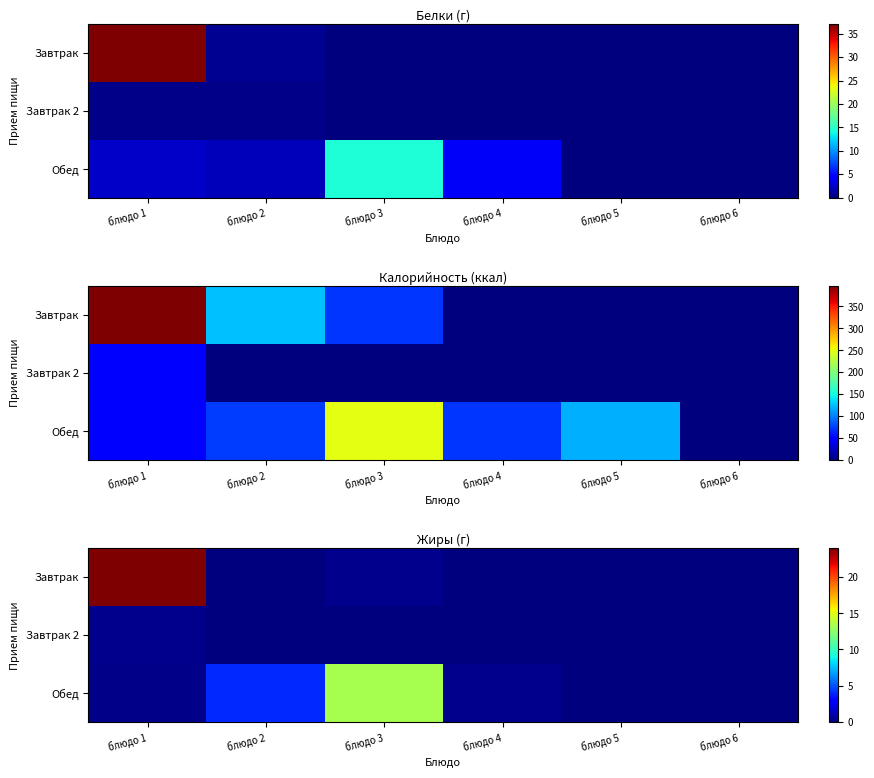

At блюдо 5, list the series in order from smallest to largest.

Завтрак, Завтрак 2, Обед